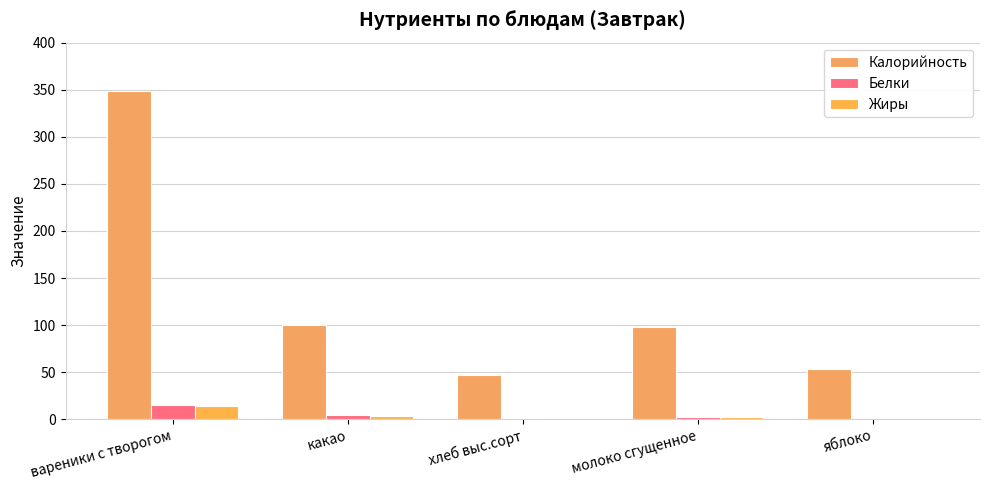

The value of Жиры at яблоко is 0.5. True or false?

True